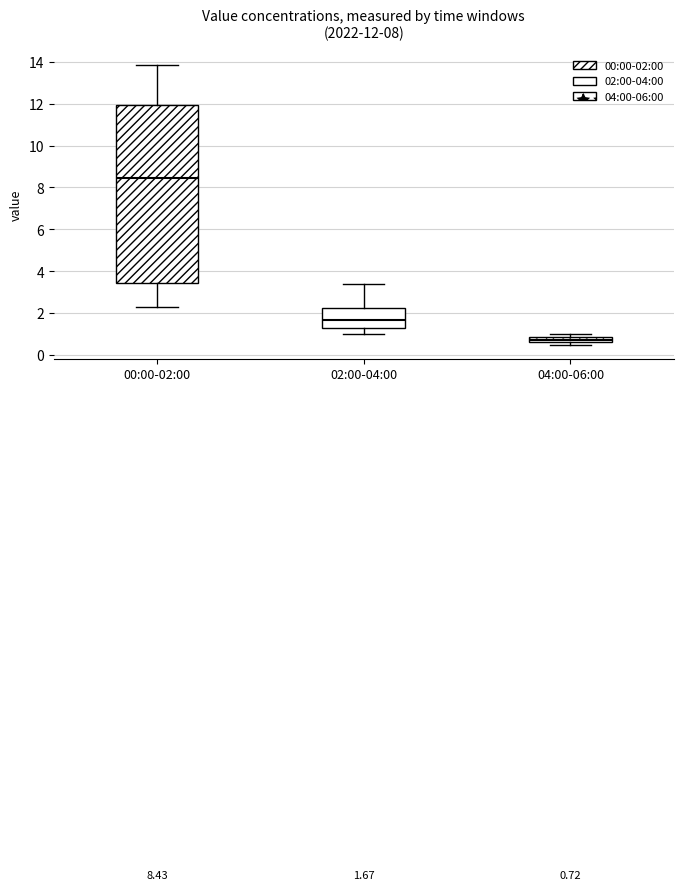

Which box's median line is the lowest?

04:00-06:00